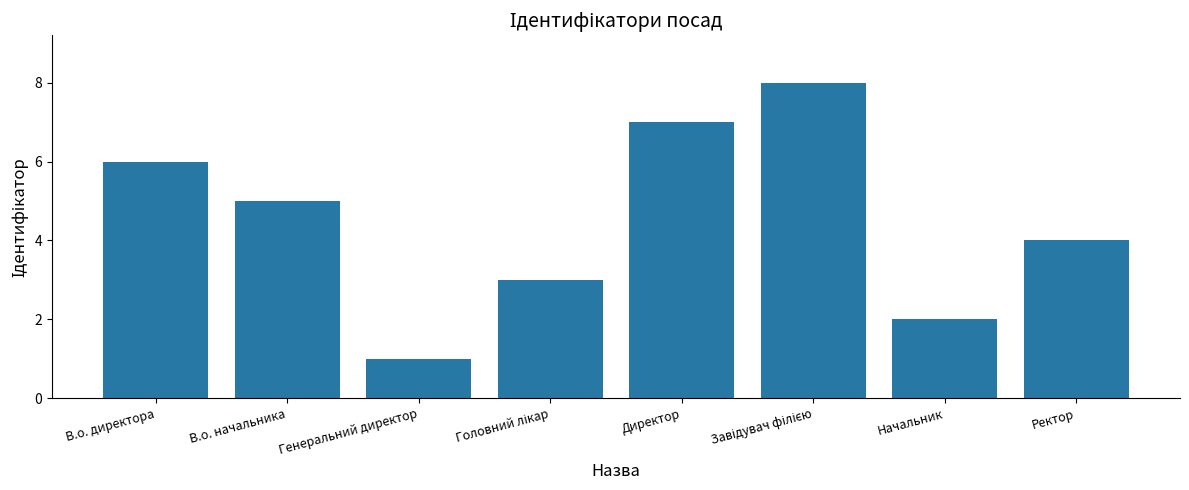

Are the bars horizontal?

No